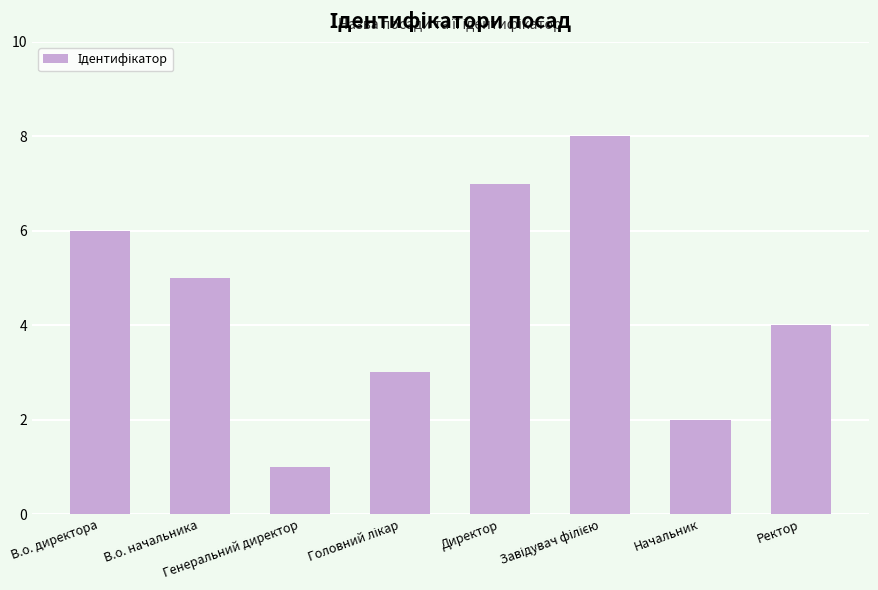

How many distinct data groups are displayed?

1